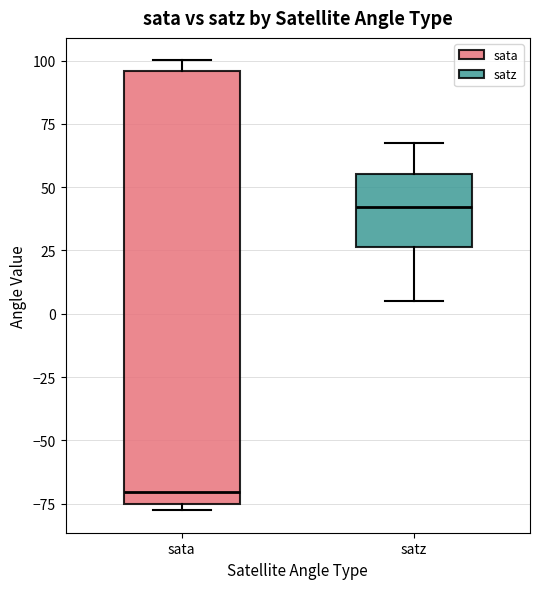

Reading left to right, transcribe this box plot: for each box, give where its median line is, the range the box spans, and where its two whiskers end, as read against the y-axis. The values are not printed on the chart, so give them approximately, as read against the axis.

sata: median -70, box -75 to 95, whiskers -80 to 100
satz: median 40, box 25 to 55, whiskers 5 to 65